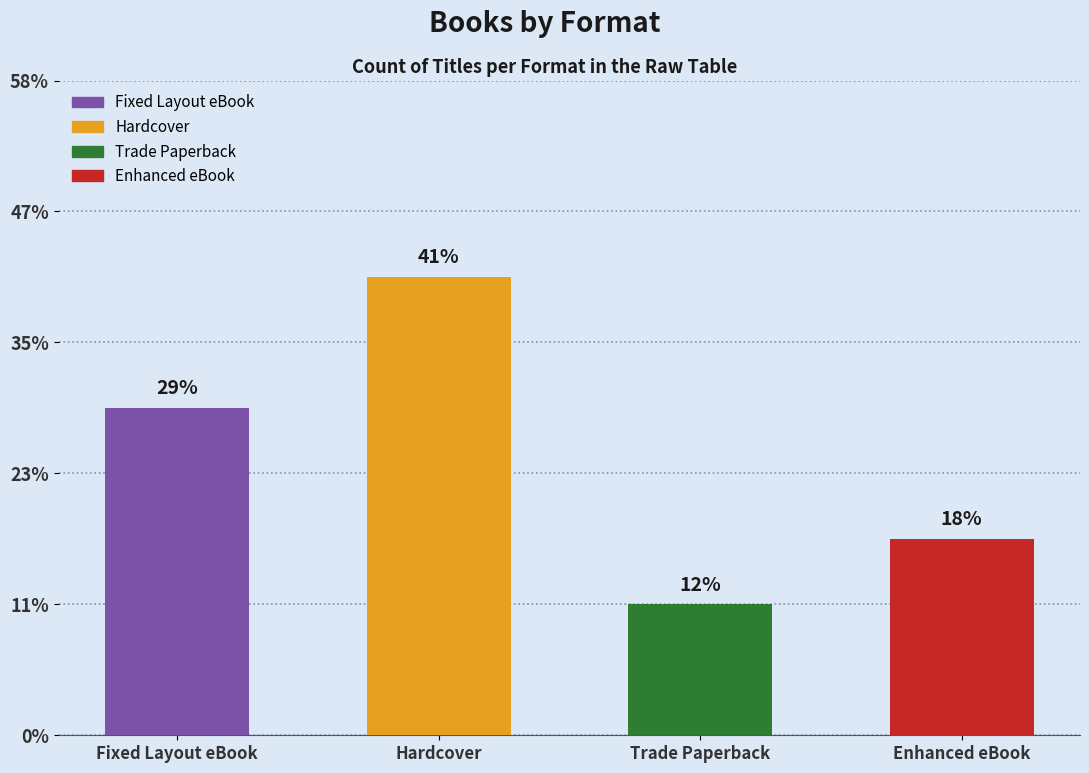

Does the chart contain any negative values?

No